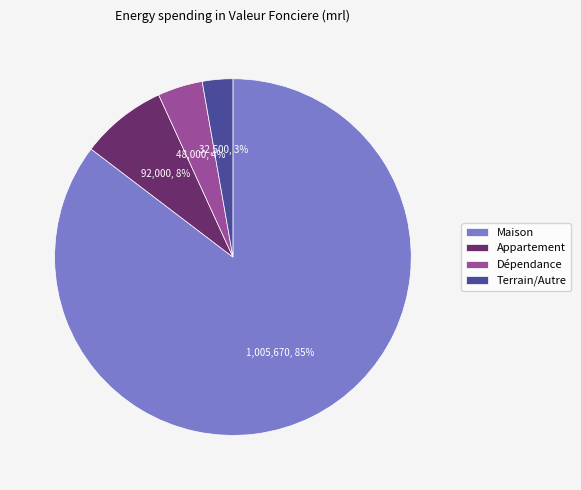

How many segments does this pie chart have?

4